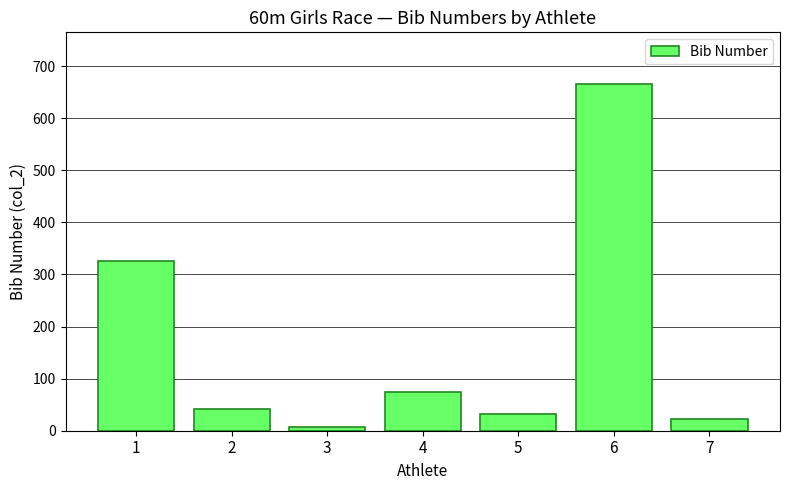

What is the value of the 7th bar from the left?

22